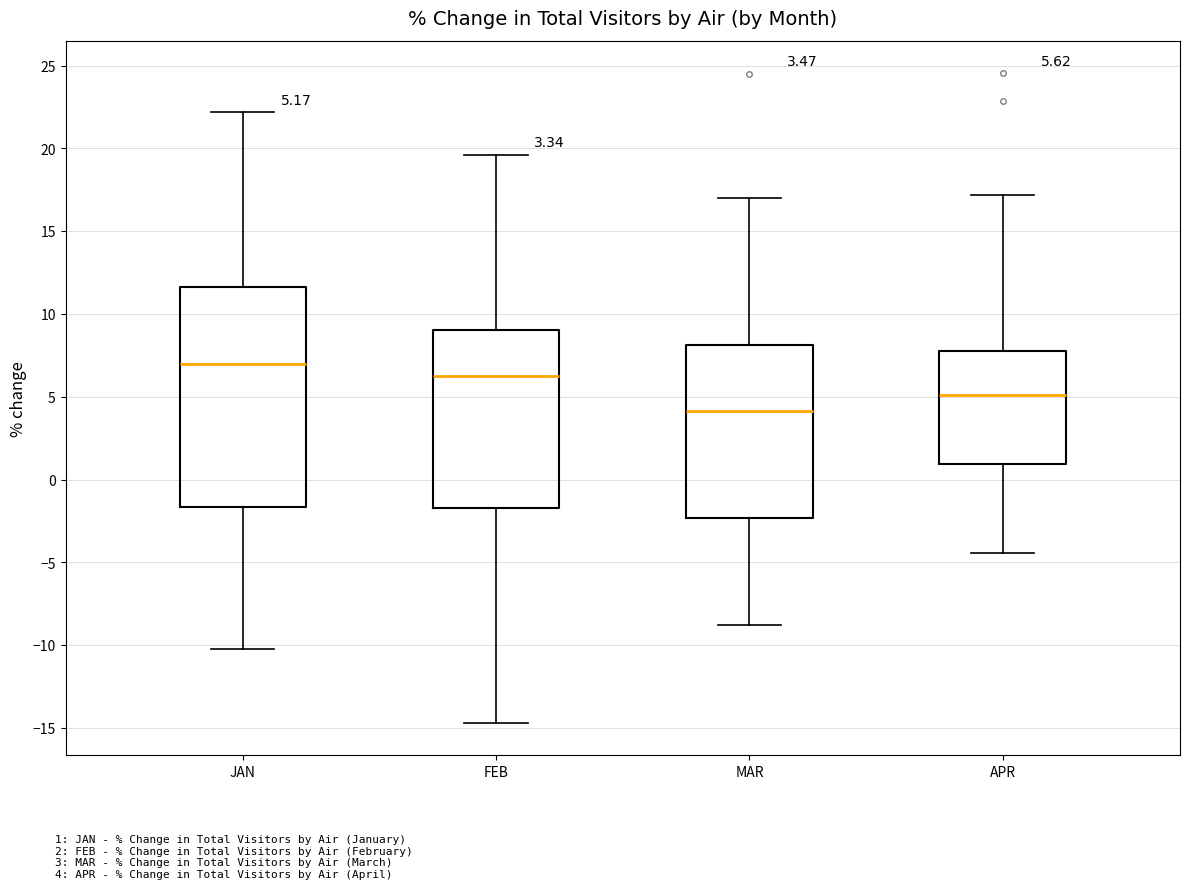

Which box is the tallest, from its lower edge to its upper edge?

JAN